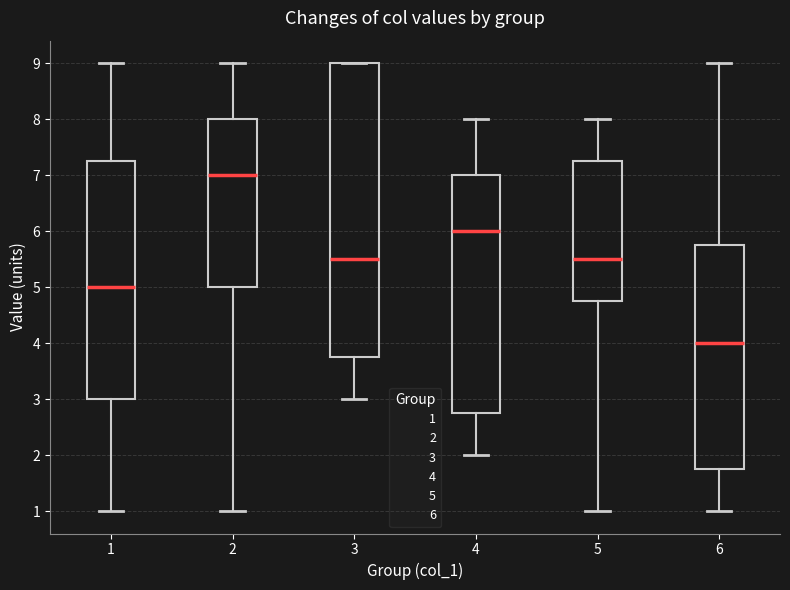

Which box is the tallest, from its lower edge to its upper edge?

3